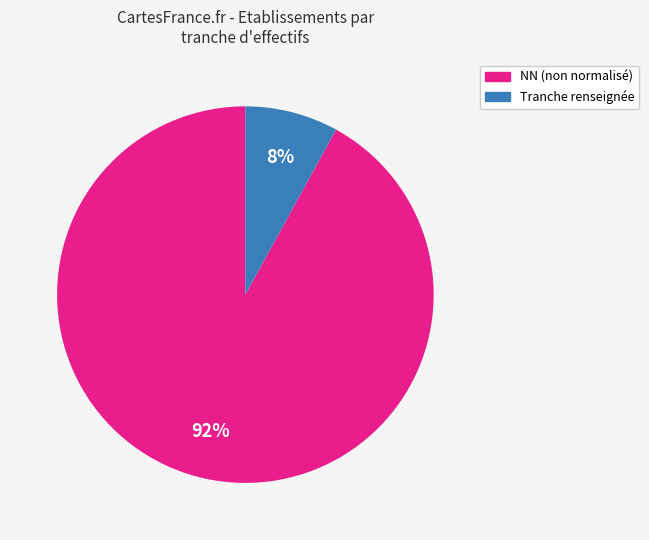

To the nearest percent, what is the average slice percentage?

50%